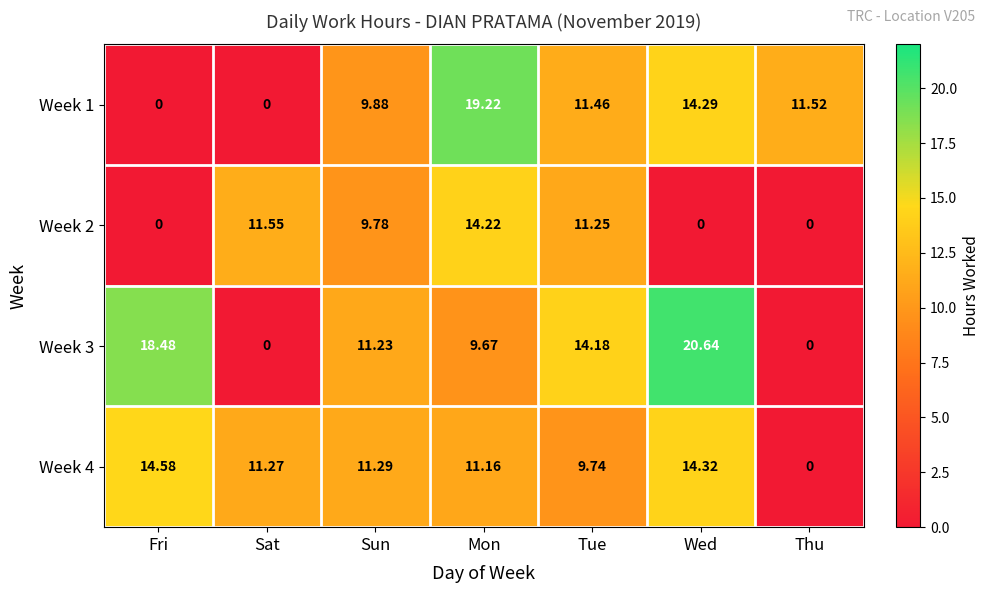

At which category is the sum across all series the highest?

Mon